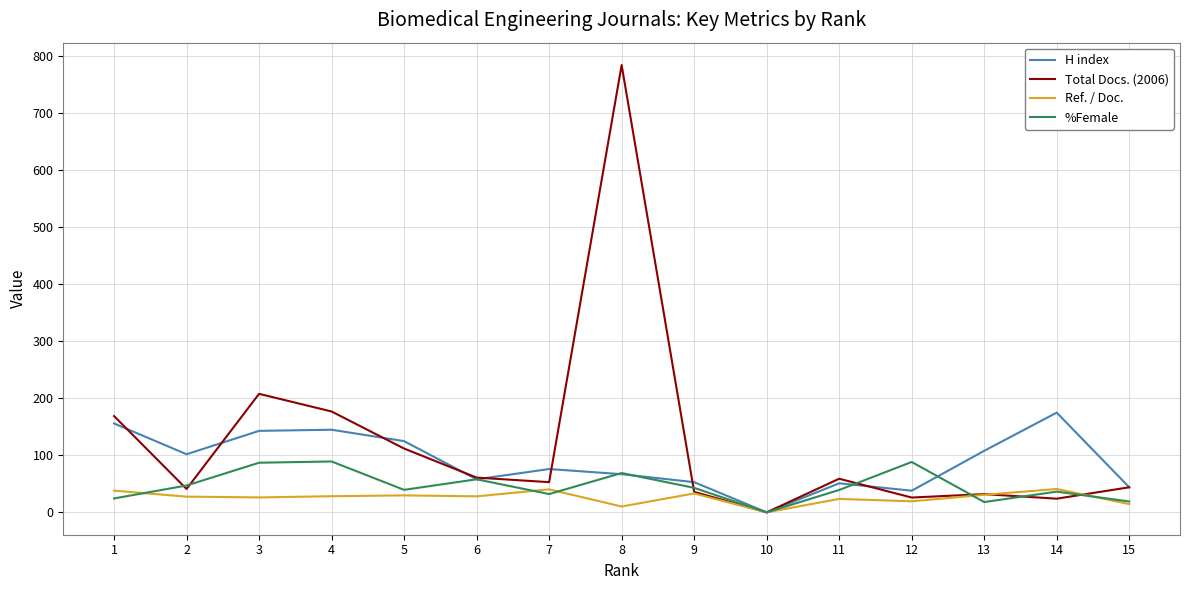

Rank the series by their average value, from highest to lowest.

Total Docs. (2006), H index, %Female, Ref. / Doc.